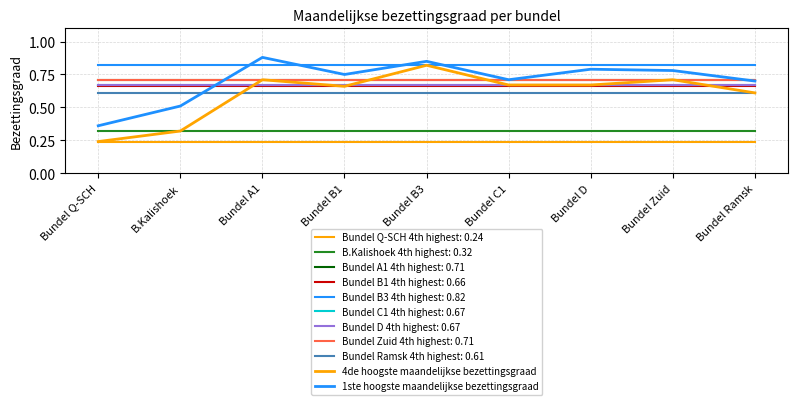

Does the chart have visible grid lines?

Yes